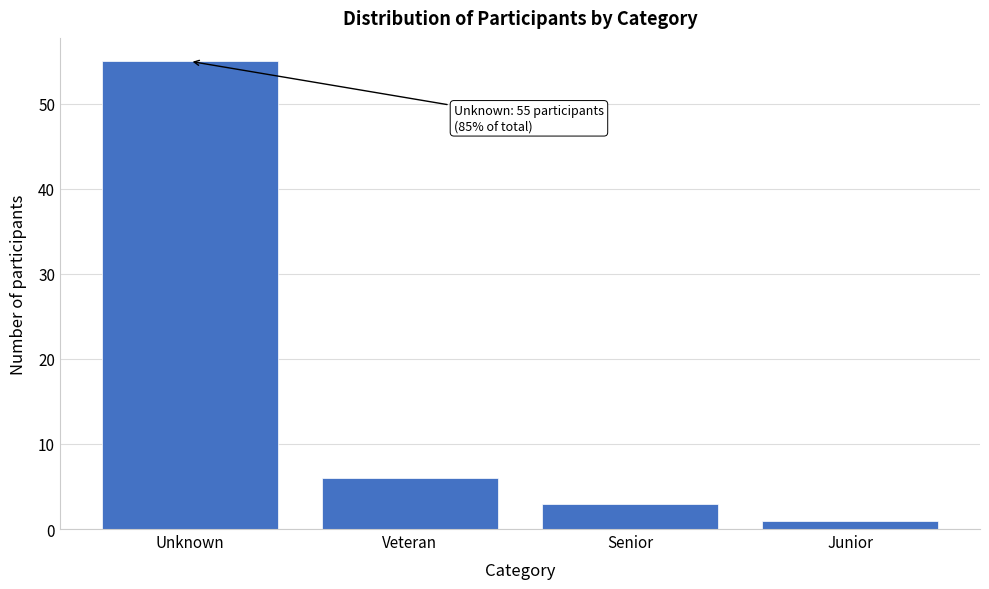

Reading left to right, list all the values displayed in this chart.

Unknown=55	Veteran=6	Senior=3	Junior=1